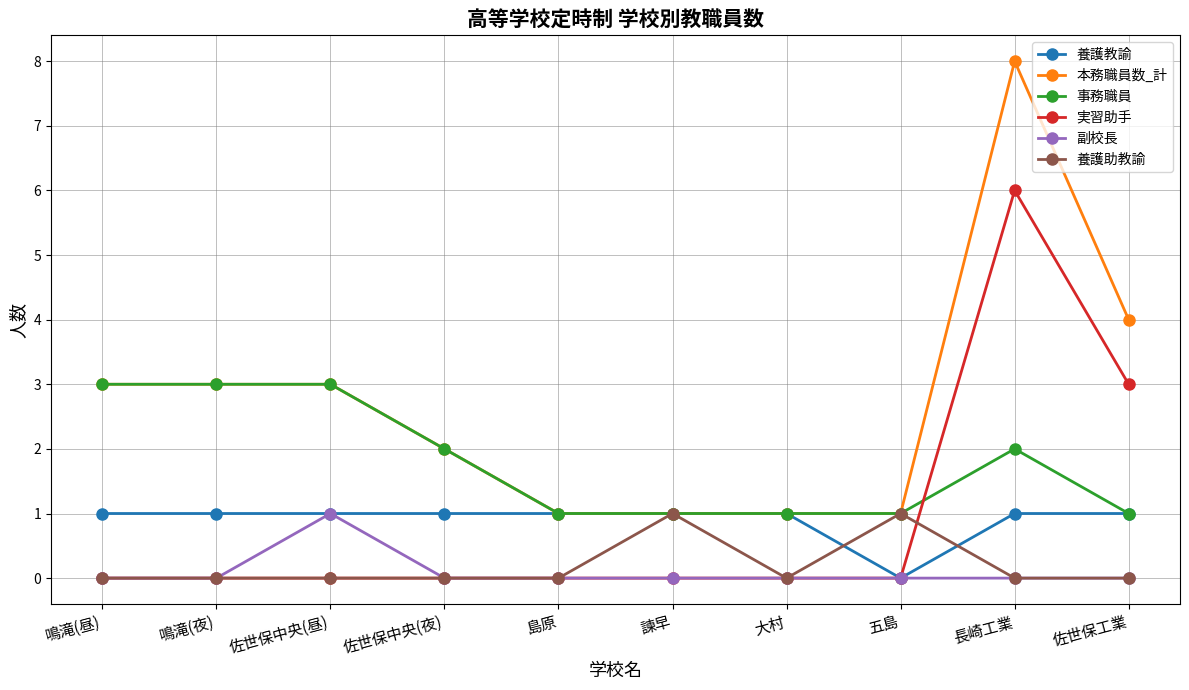

What is the value of the 本務職員数_計 point at the 6th from the left?

1